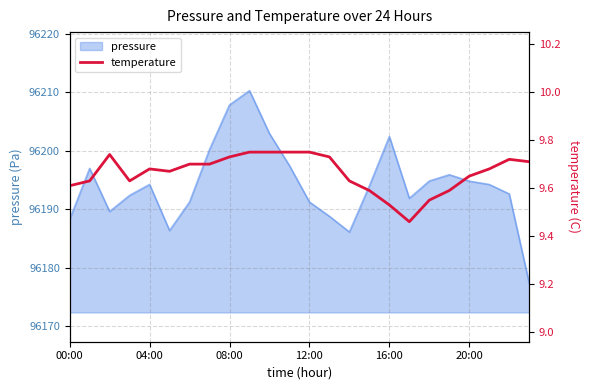

The value of pressure at 16:00 is 126775.5. True or false?

False